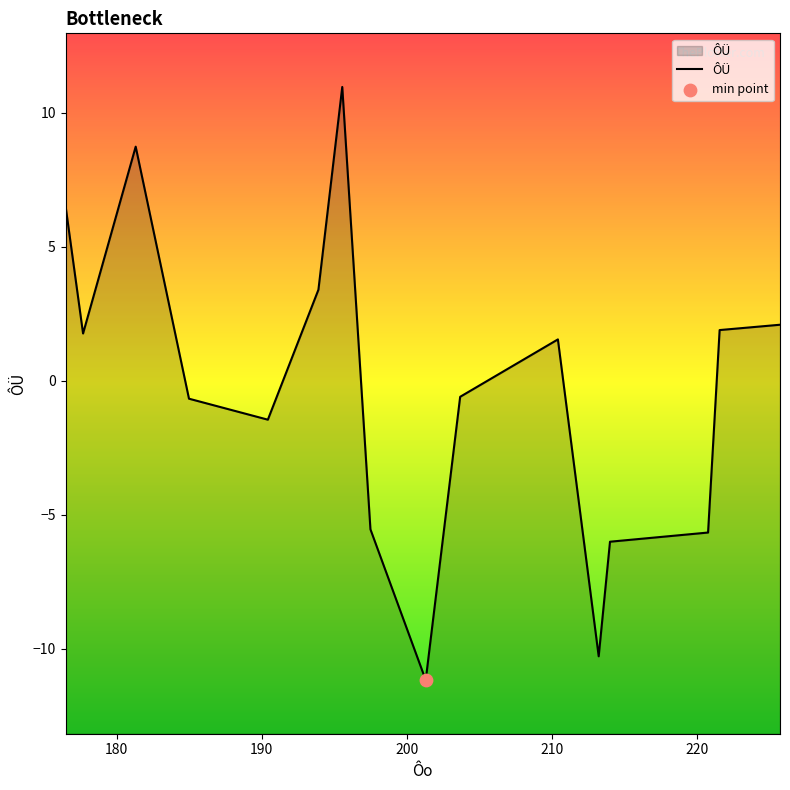

Which has a higher value, 221.5620834 or 177.6737501?

221.5620834